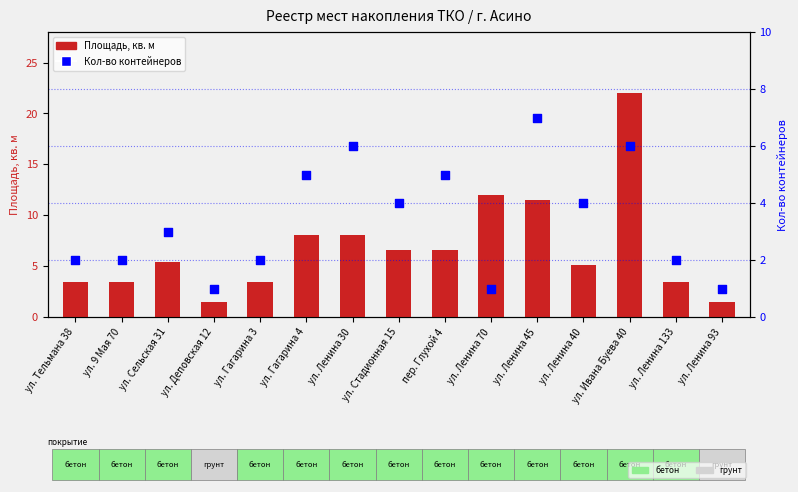

Which series contains the lowest Y value?

Кол-во контейнеров